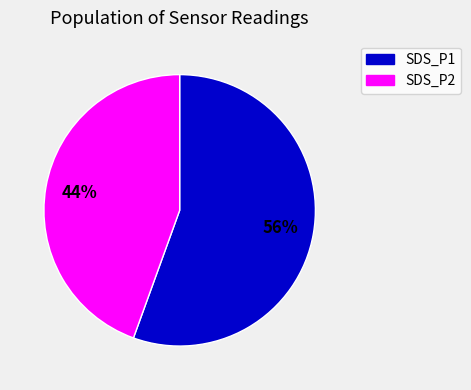

Is the sum of SDS_P2 and SDS_P1 greater than half?

Yes